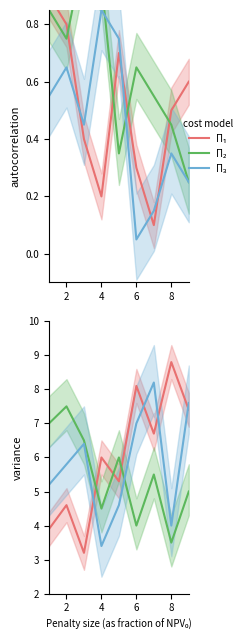

Count the Π₂ values in the range 4 to 6.

5